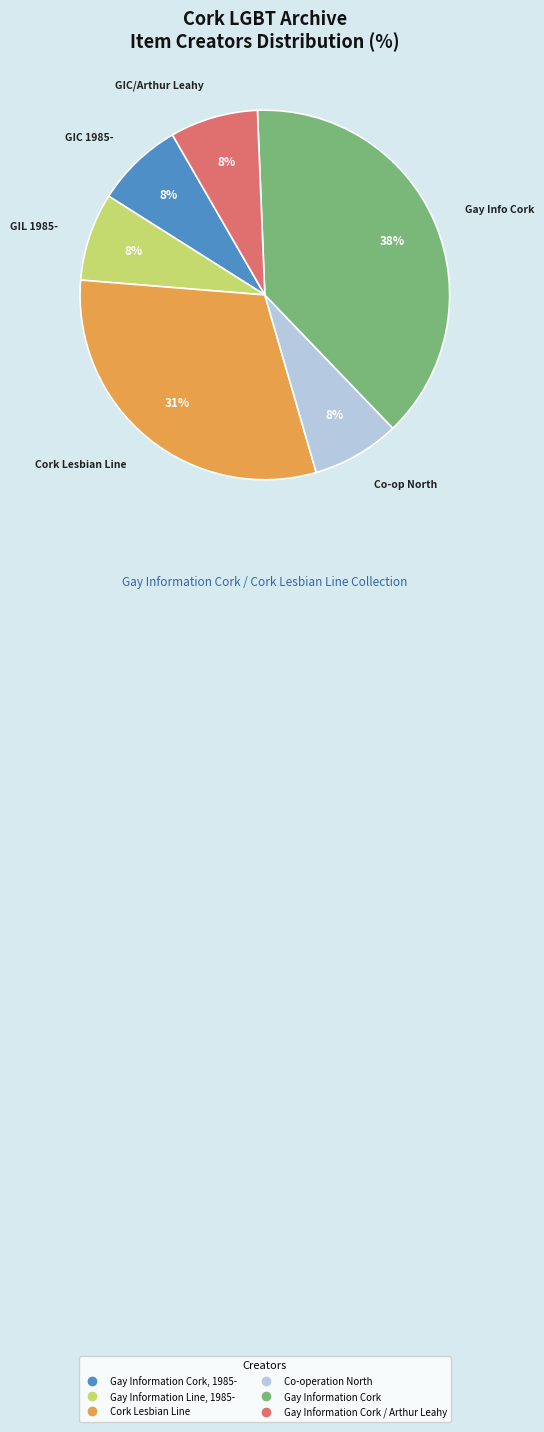

To the nearest percent, what is the average slice percentage?

17%